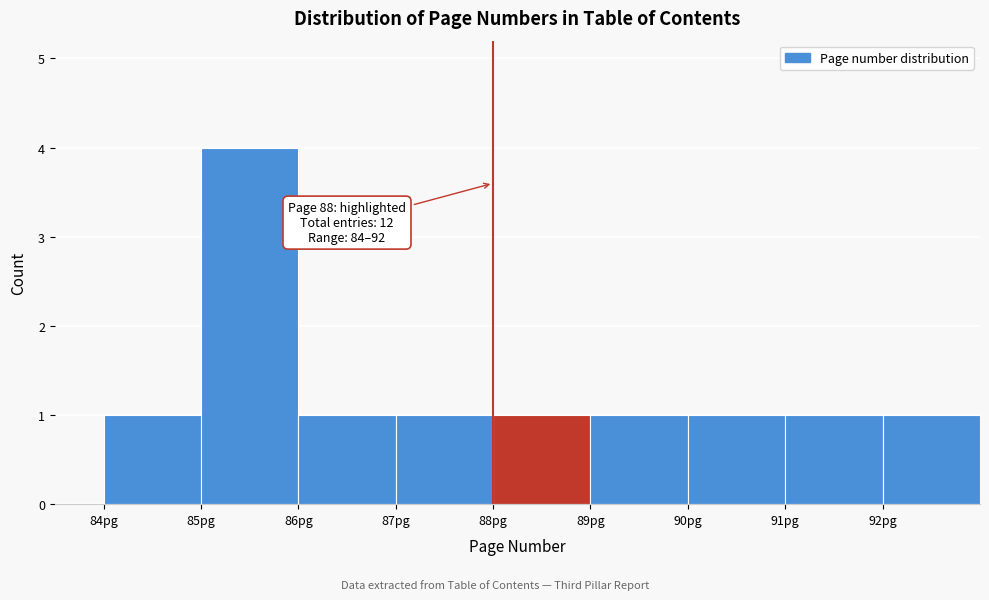

Which range on the x-axis has the tallest bar?

85 to 86